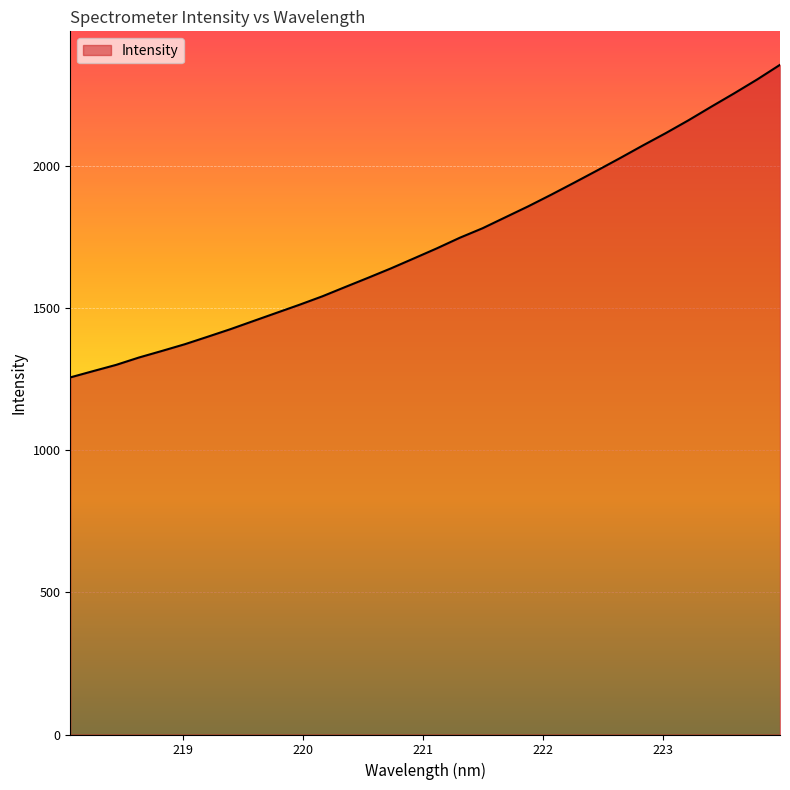

What is the smallest value displayed?

1257.1